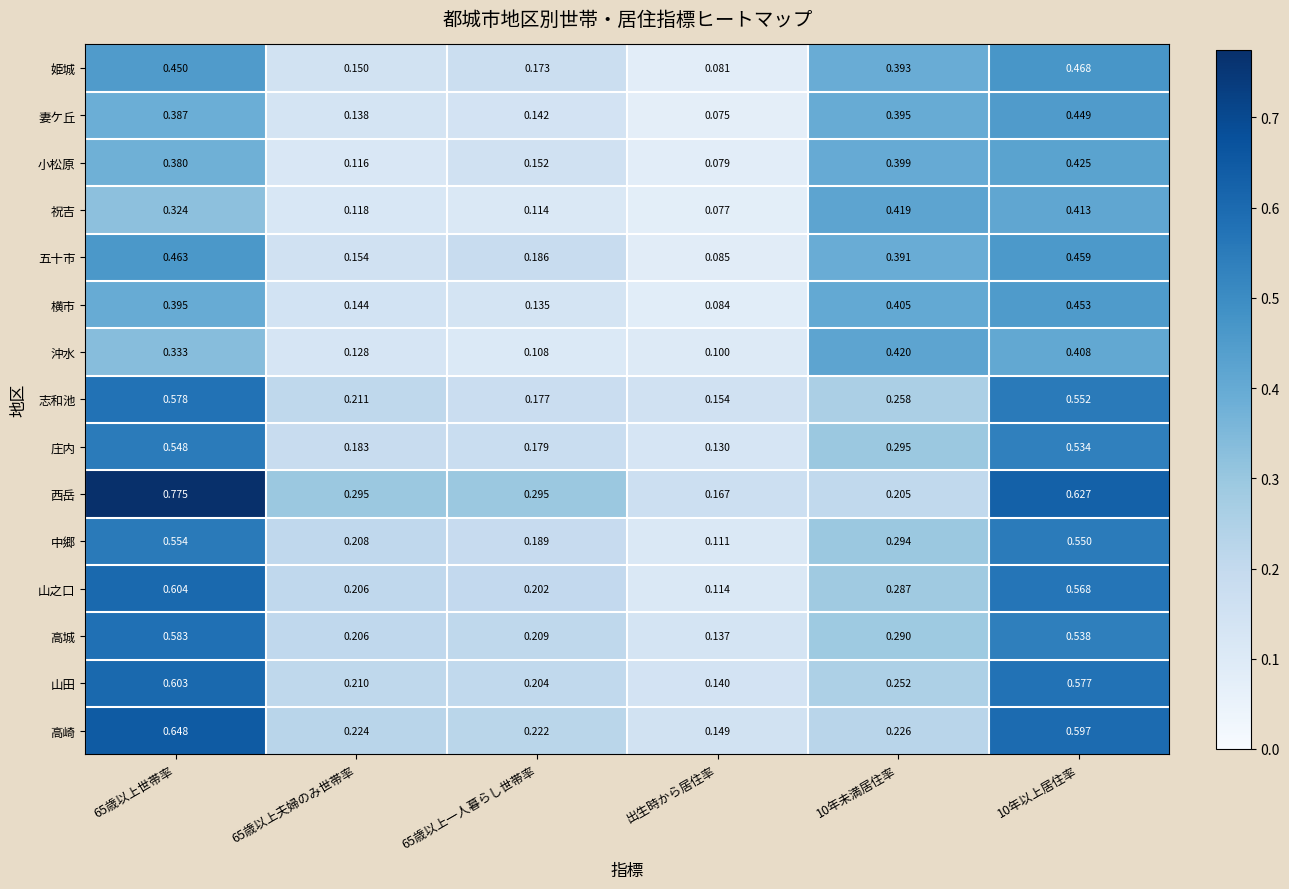

At which category does the chart reach its minimum across all series?

出生時から居住率